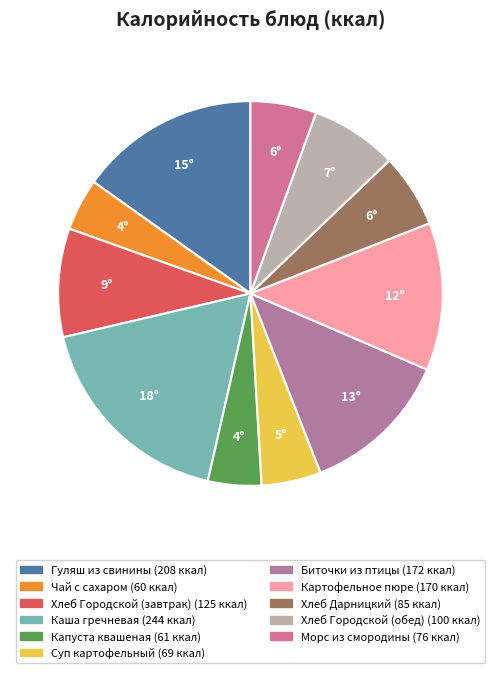

Combined, what portion of the pie is Хлеб Городской (обед) and Картофельное пюре?

19.7%